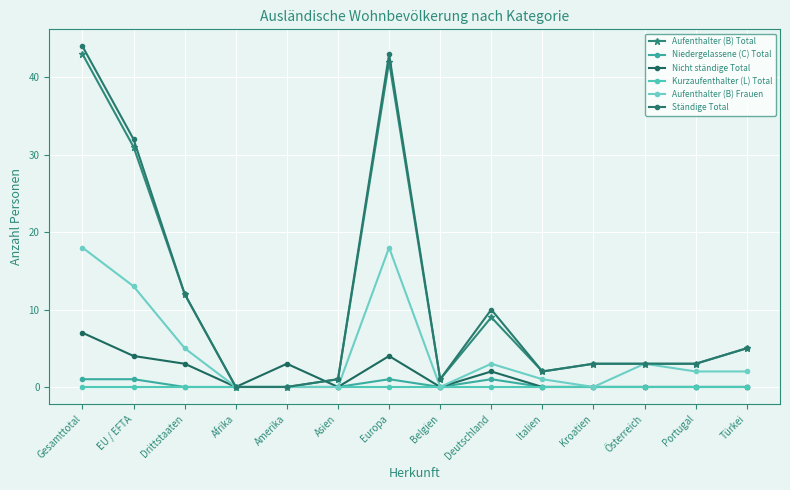

Count the number of data series in this chart.

6